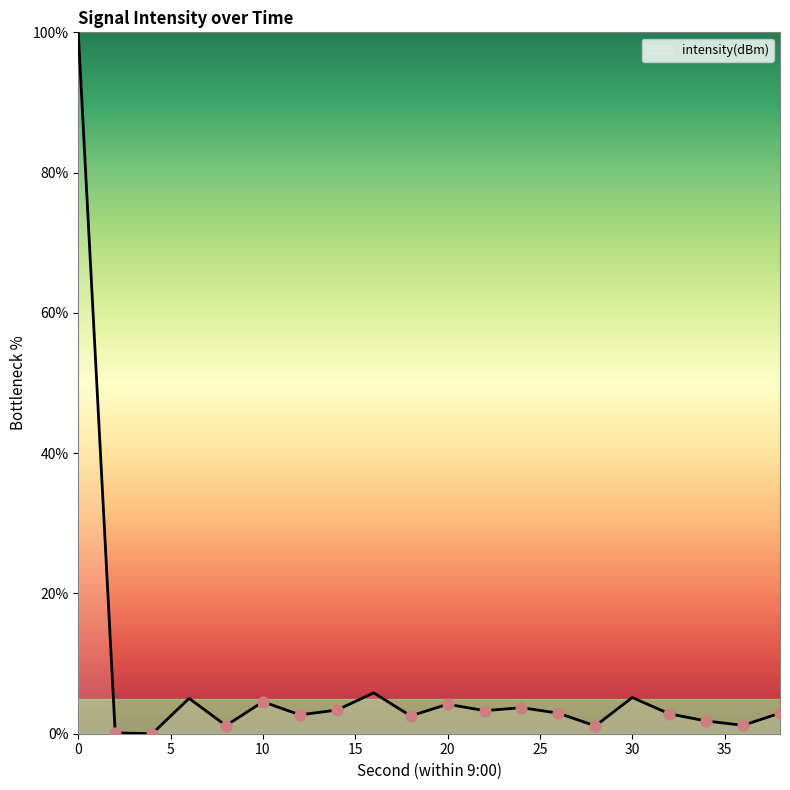

What is the difference between the maximum and minimum values?

100.0